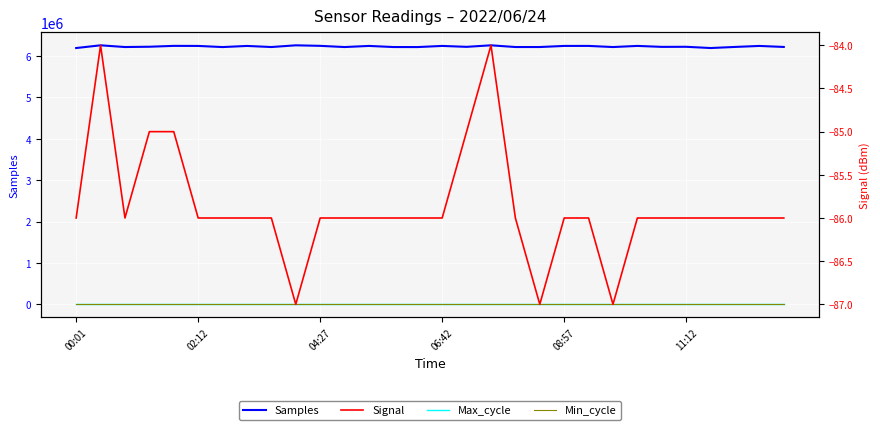

What is the average value of the Max_cycle series?

66.7